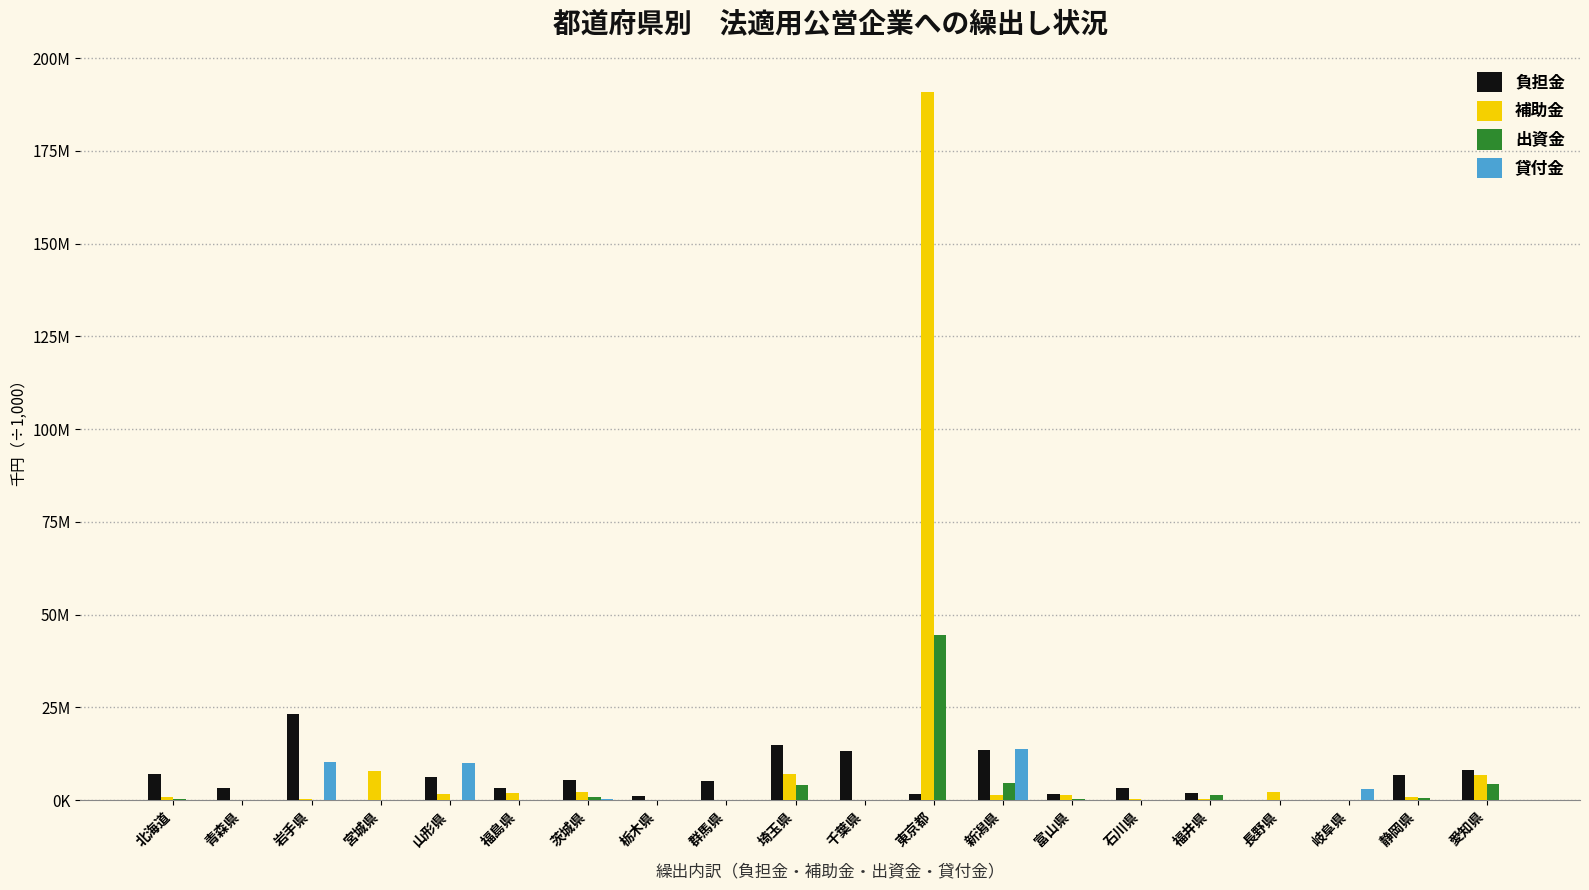

What is the difference between the highest and lowest values at 富山県?

1519.9